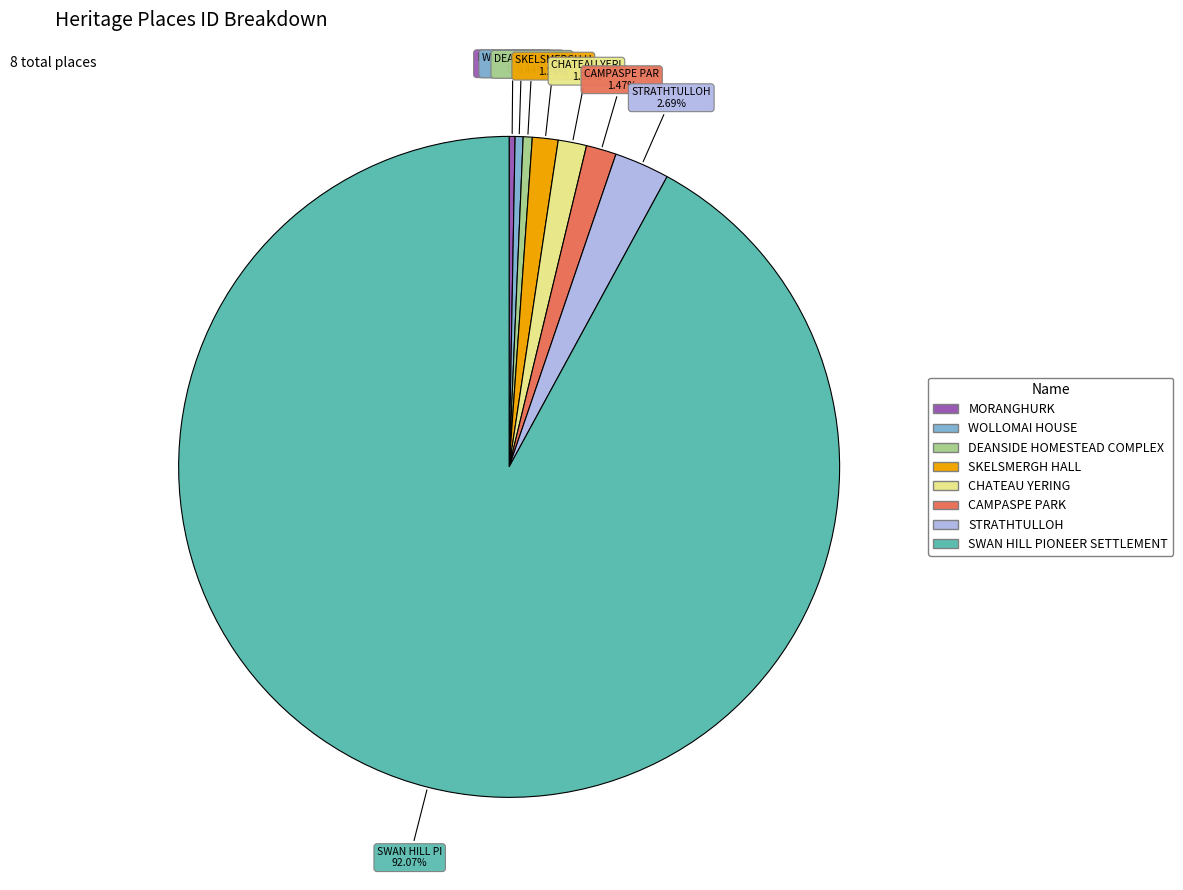

Combined, what portion of the pie is DEANSIDE HOMESTEAD COMPLEX and WOLLOMAI HOUSE?

0.8%